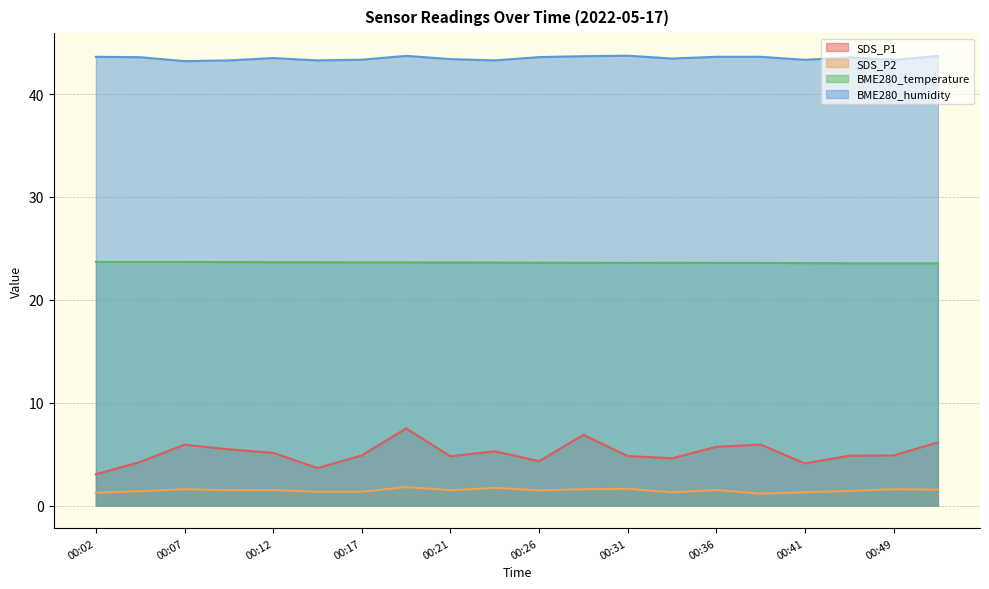

What are all the series names shown in the legend?

SDS_P1, SDS_P2, BME280_temperature, BME280_humidity